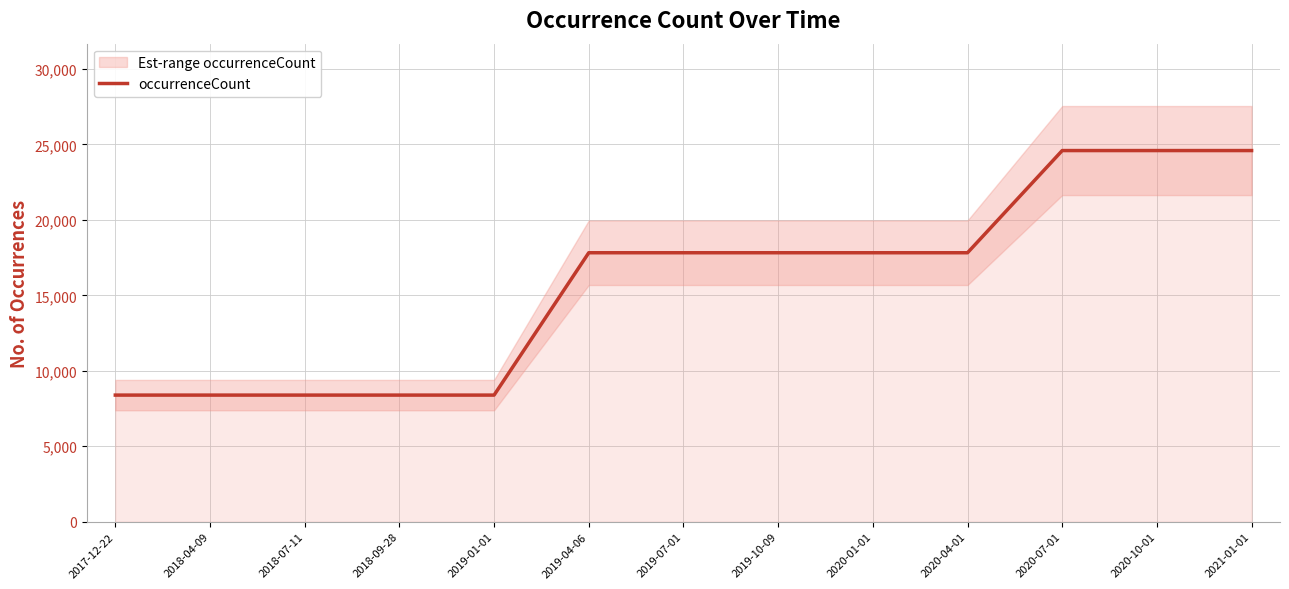

At which label does the data first exceed 17824?

2020-07-01